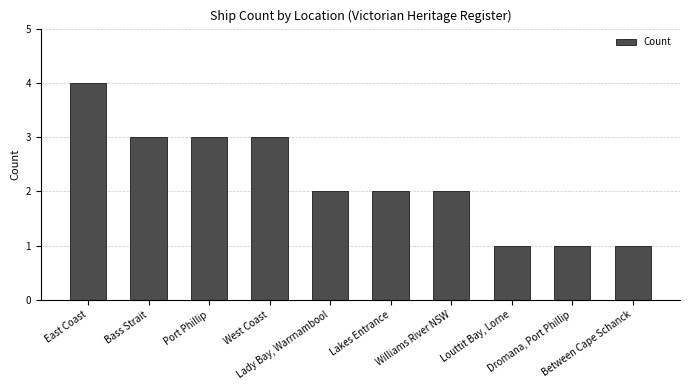

Which label corresponds to the largest value in the chart?

East Coast